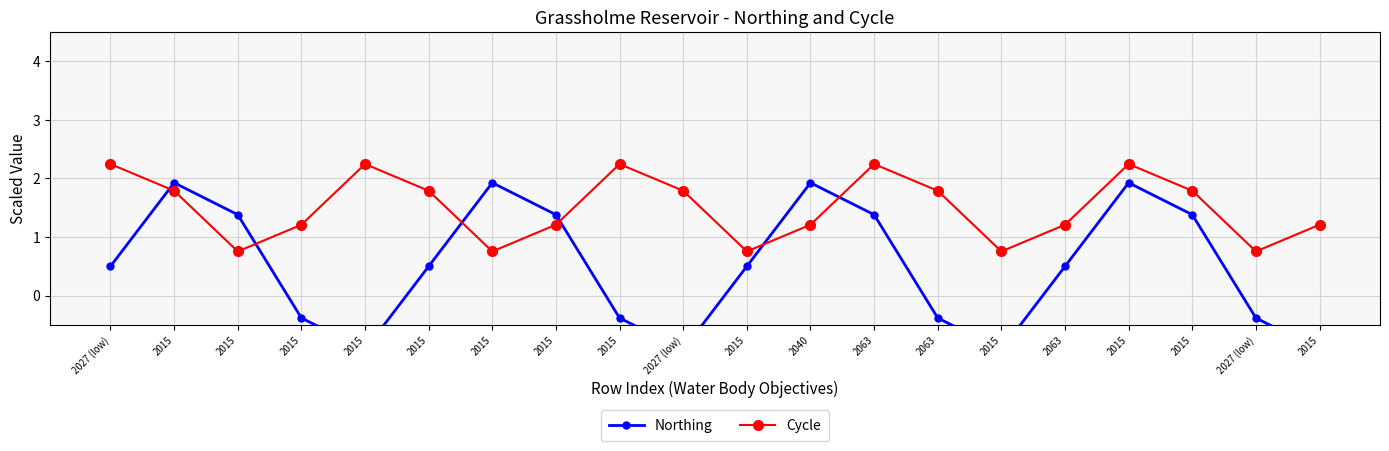

True or false: Northing has more than 0 interior local peaks.

True